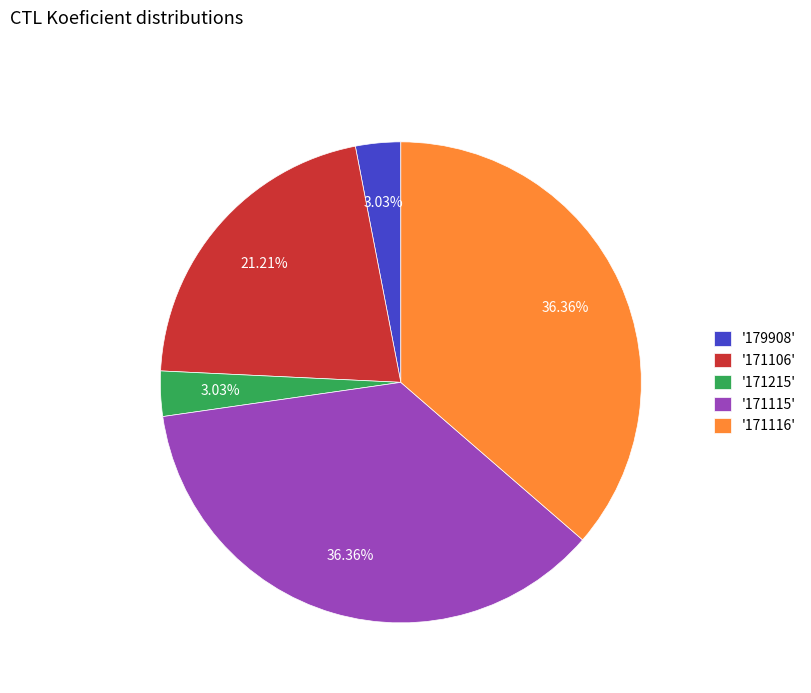

Is there a majority slice in this chart?

No